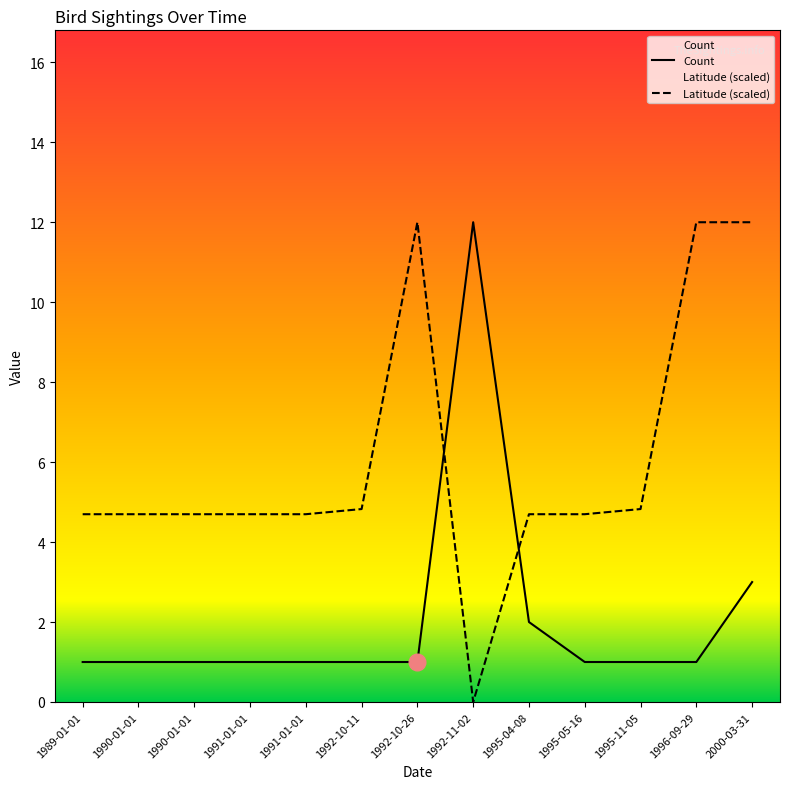

Rank the series by their maximum value, from lowest to highest.

Latitude (scaled), Count